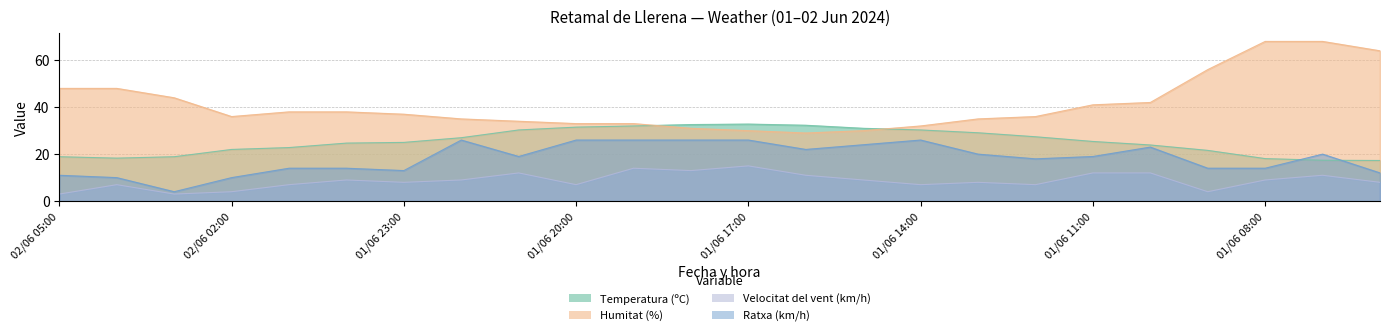

What is the maximum value shown in the chart?

68.0